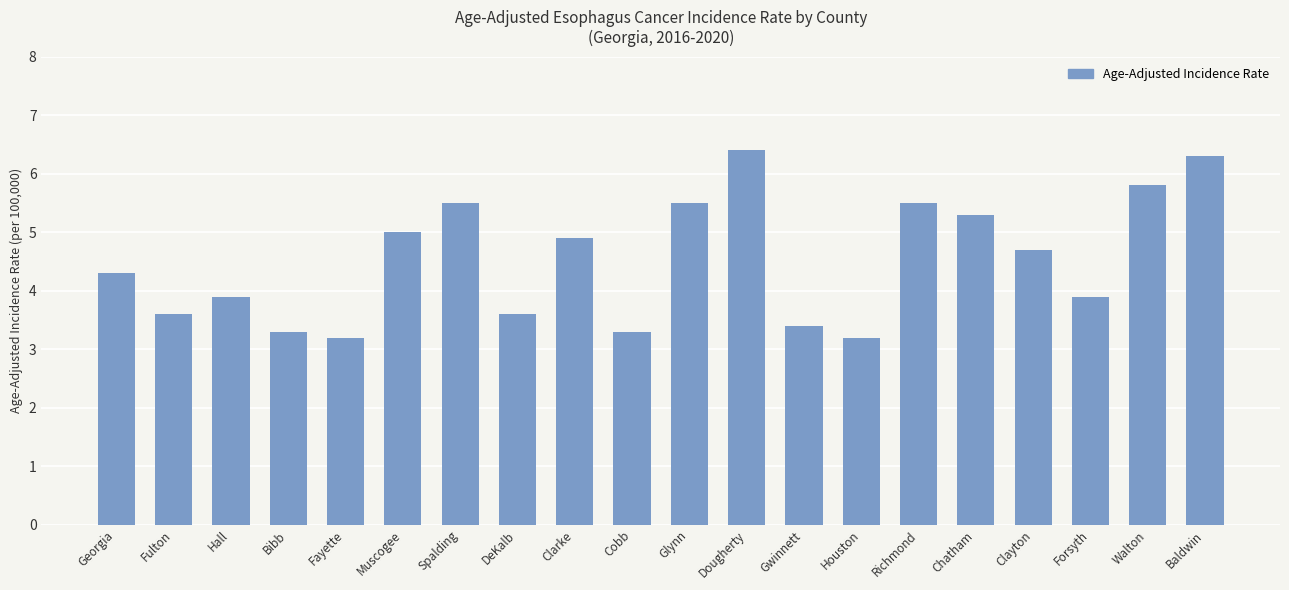

Is it true that the value at Clarke is 7.9?

False